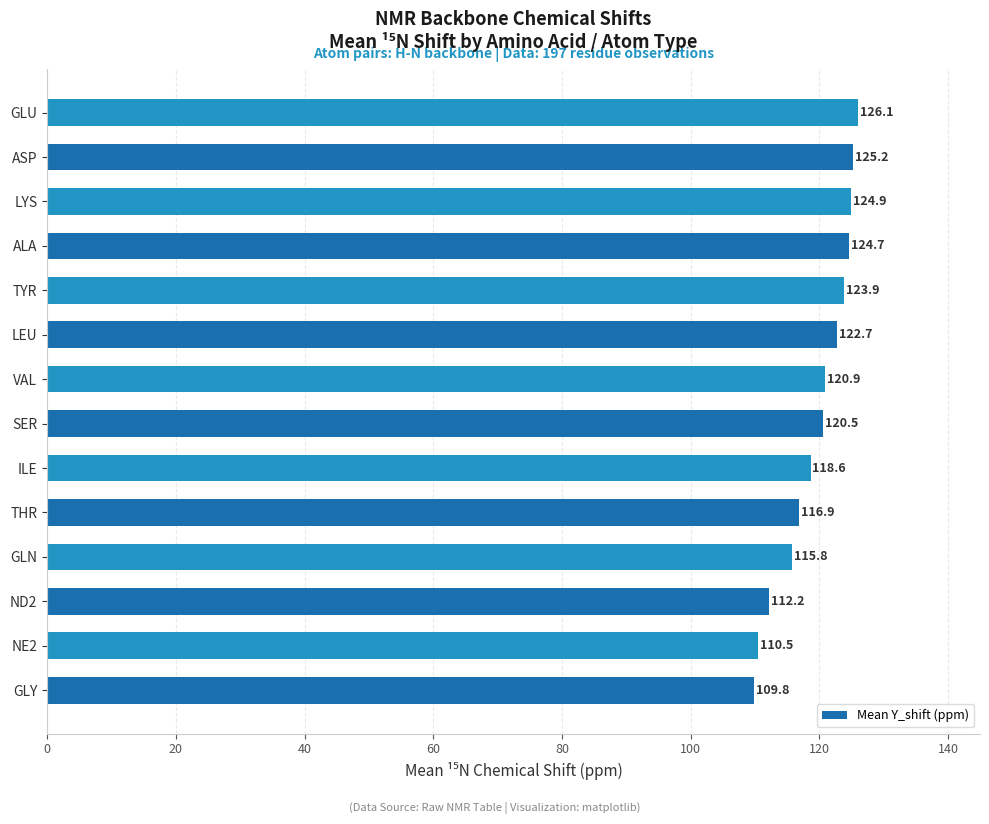

True or false: the data shows 125.2 at ASP.

True